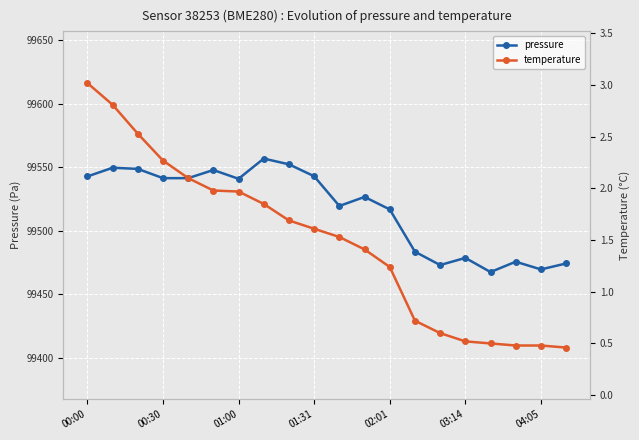

True or false: pressure has more than 1 interior local peaks.

True